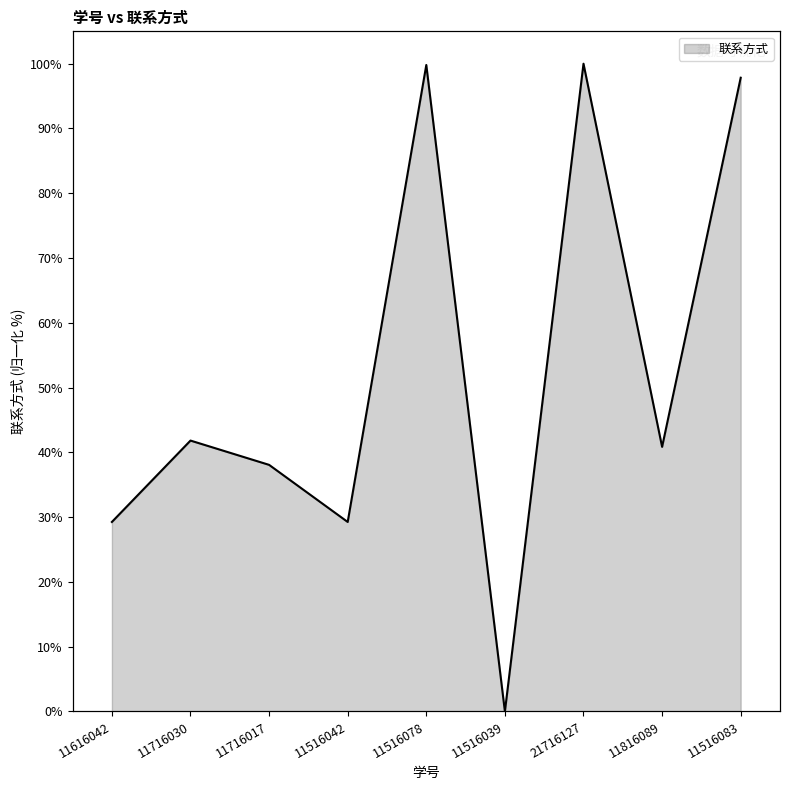

What value does the data have at 11616042?

29.3